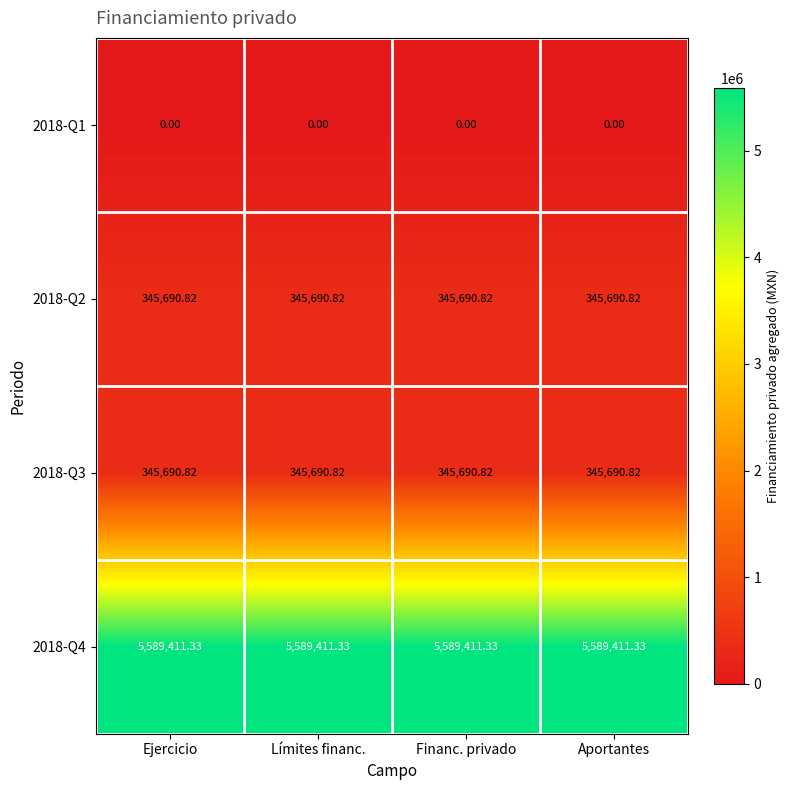

Is the value of 2018-Q1 at Límites financ. greater than the value of 2018-Q2 at Aportantes?

No